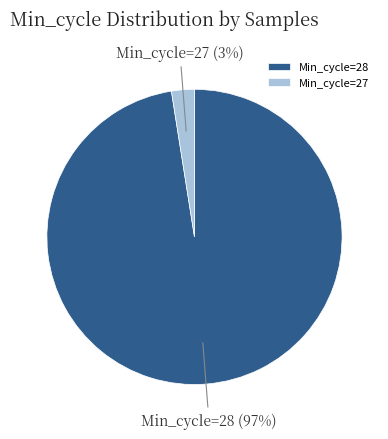

Combined, do Min_cycle=27 and Min_cycle=28 account for over 50%?

Yes